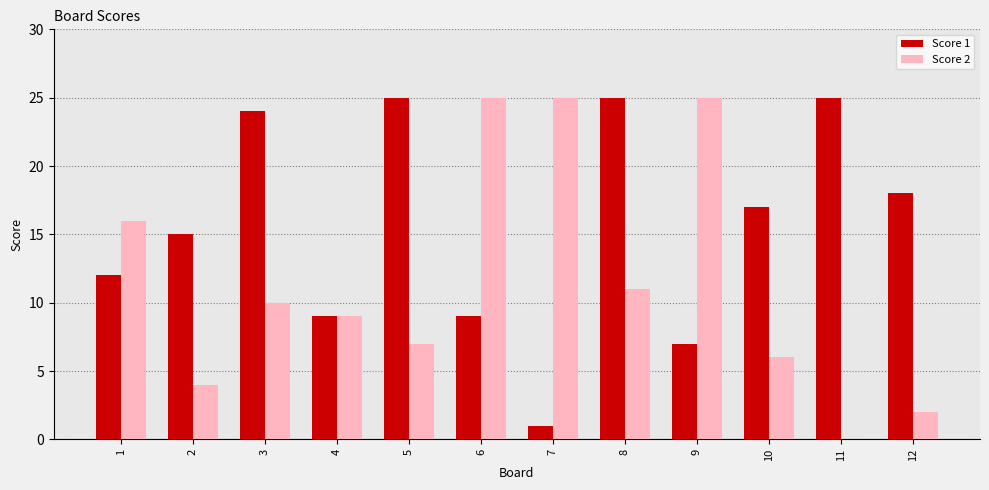

What is the greatest value displayed?

25